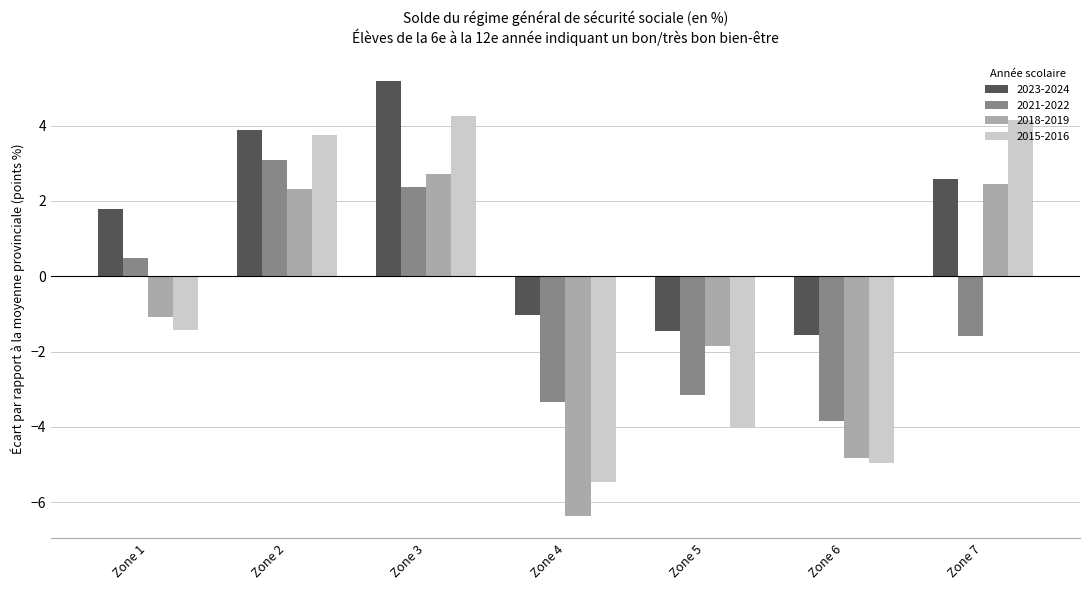

What is the difference between the maximum and minimum values in the 2023-2024 series?

6.7